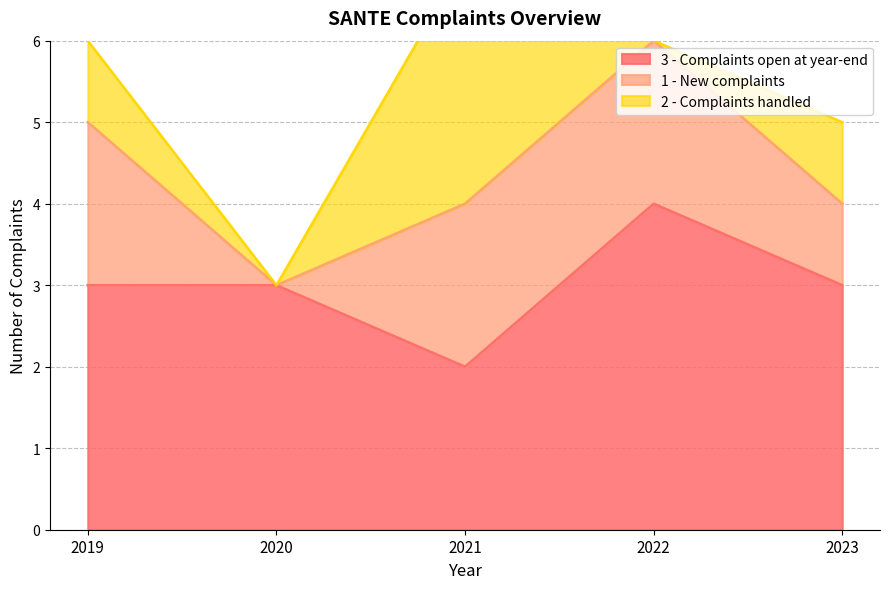

What is the maximum value shown in the chart?

4